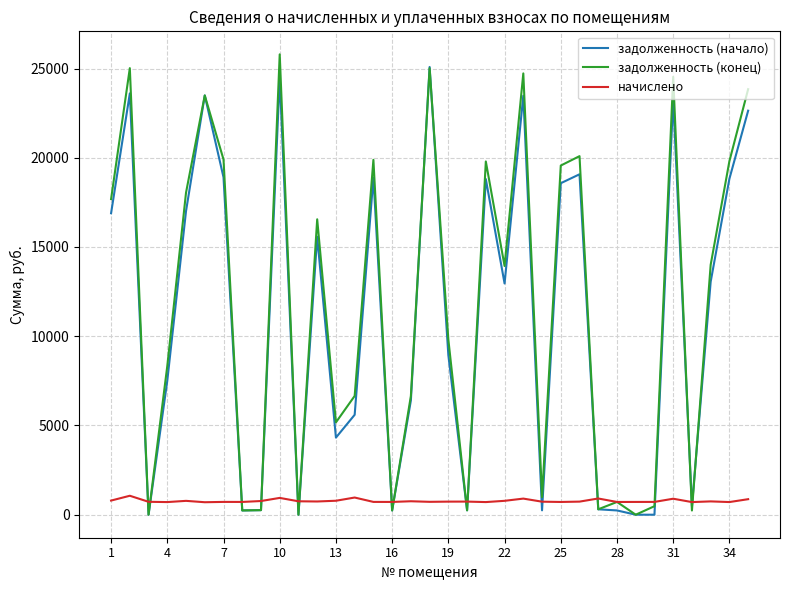

What is the maximum value for задолженность (начало)?

25085.1